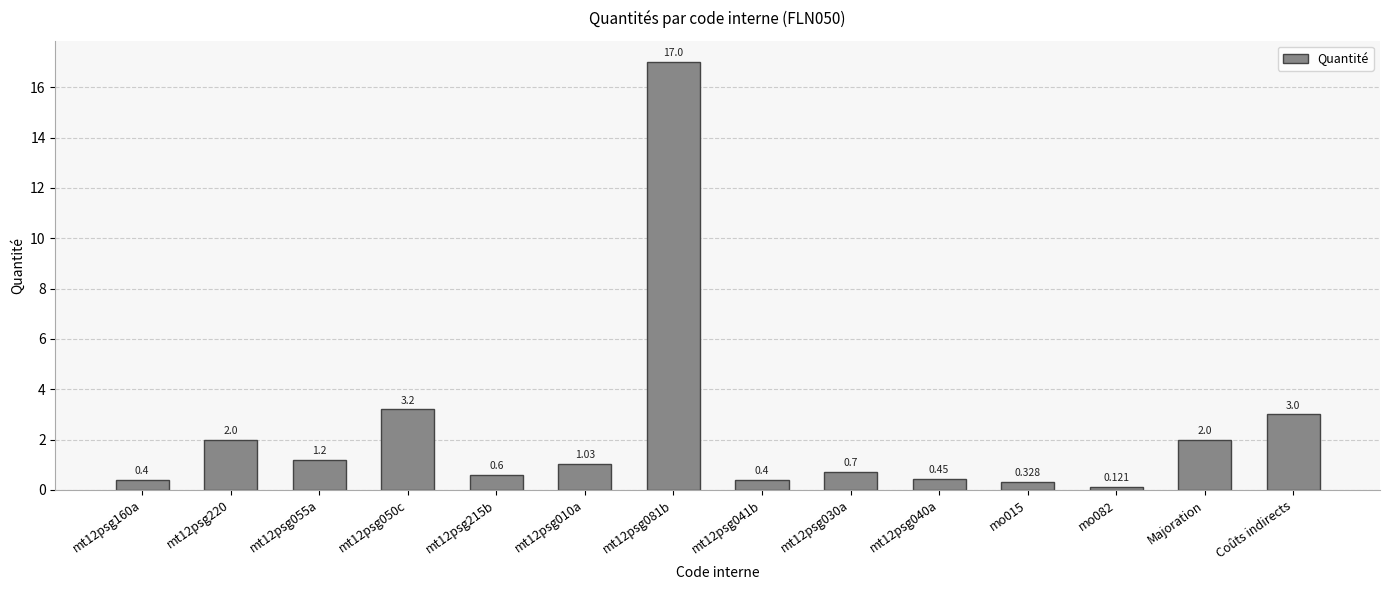

Which has a higher value, mt12psg040a or Coûts indirects?

Coûts indirects